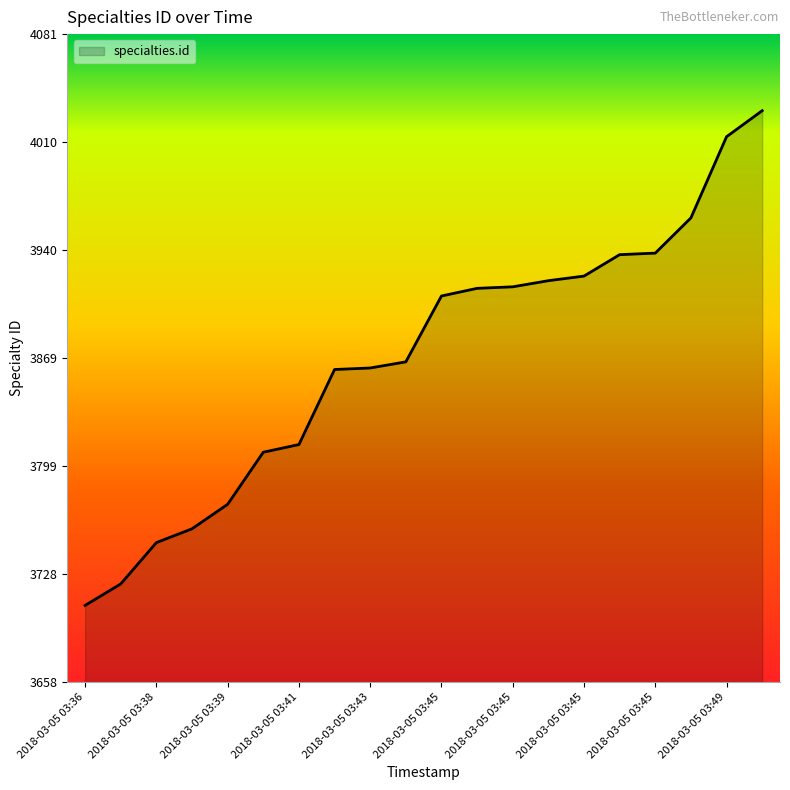

True or false: there are more than 1 points higher than both neighbors.

False